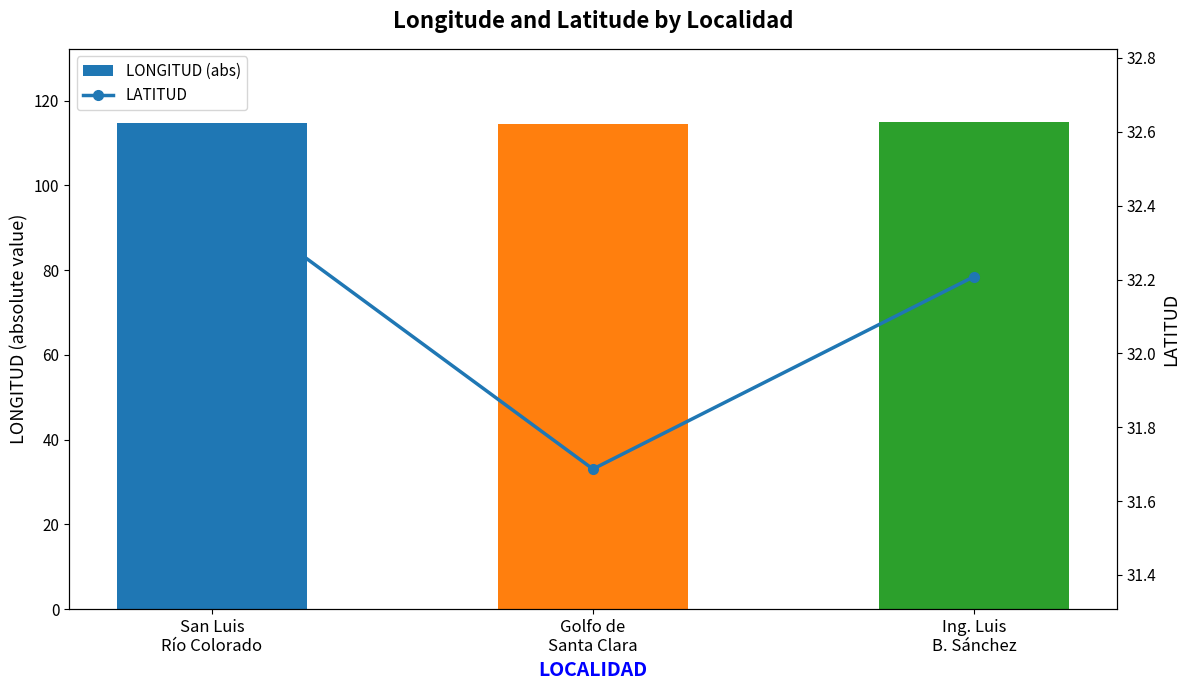

How many data points in LATITUD are less than 32?

1